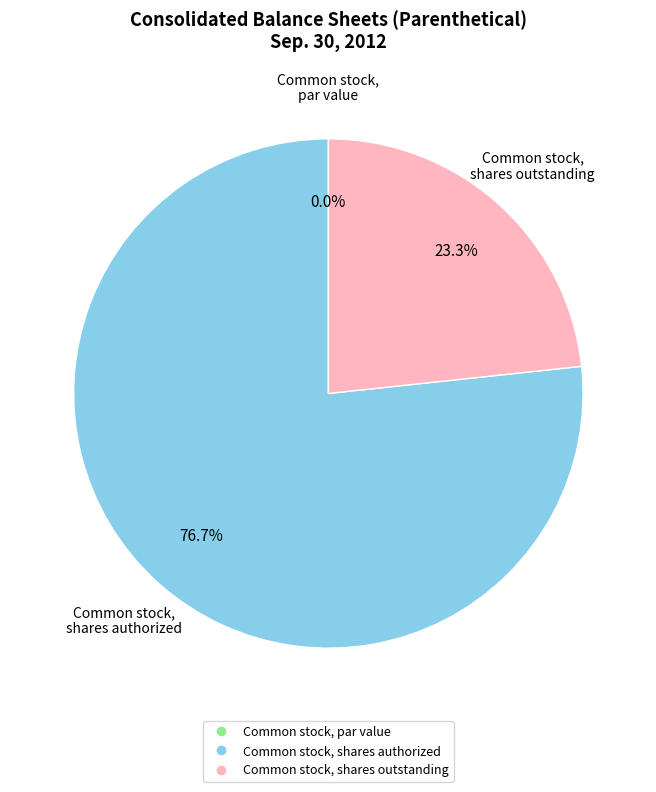

Do Common stock, shares outstanding and Common stock, par value together represent more than half of the pie?

No